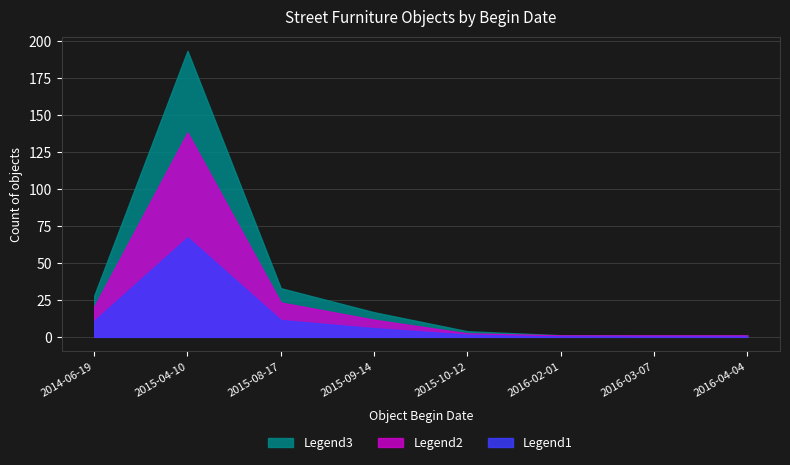

True or false: Legend3 has a value of 2 at 2015-08-17.

False